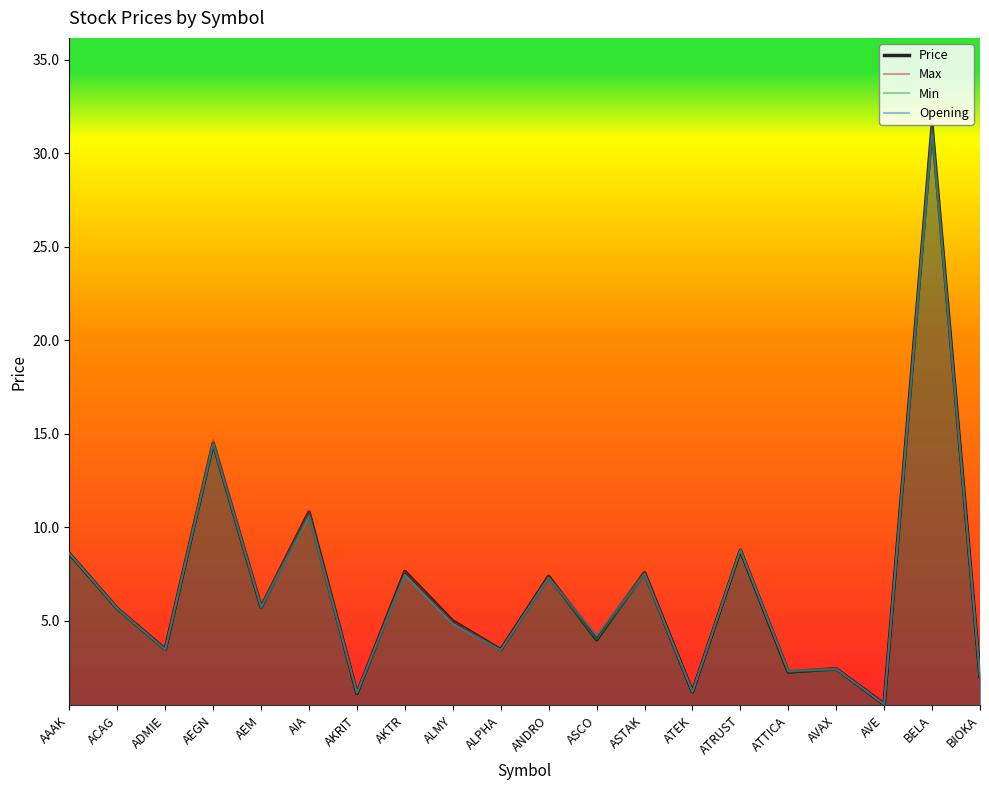

At which category is the sum across all series the highest?

BELA